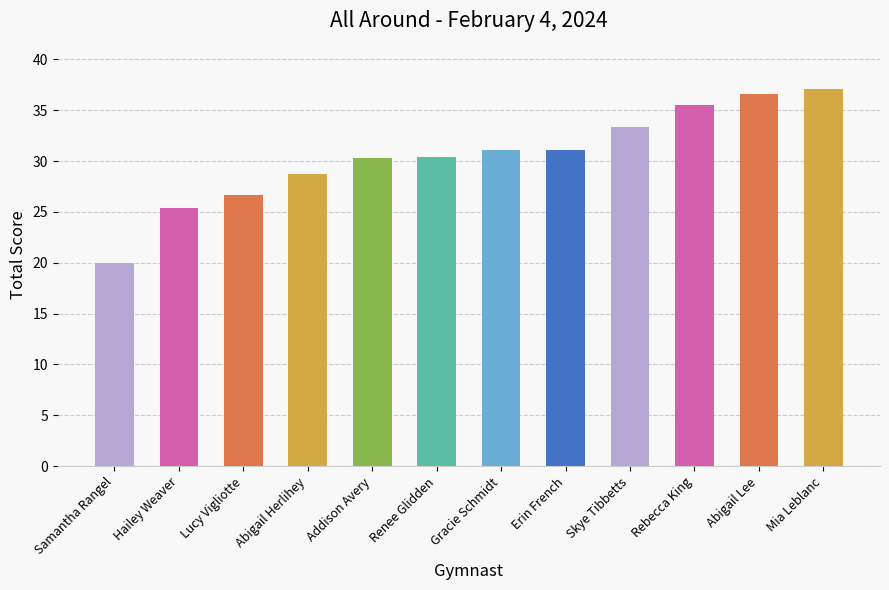

True or false: the data shows 33.6 at Hailey Weaver.

False